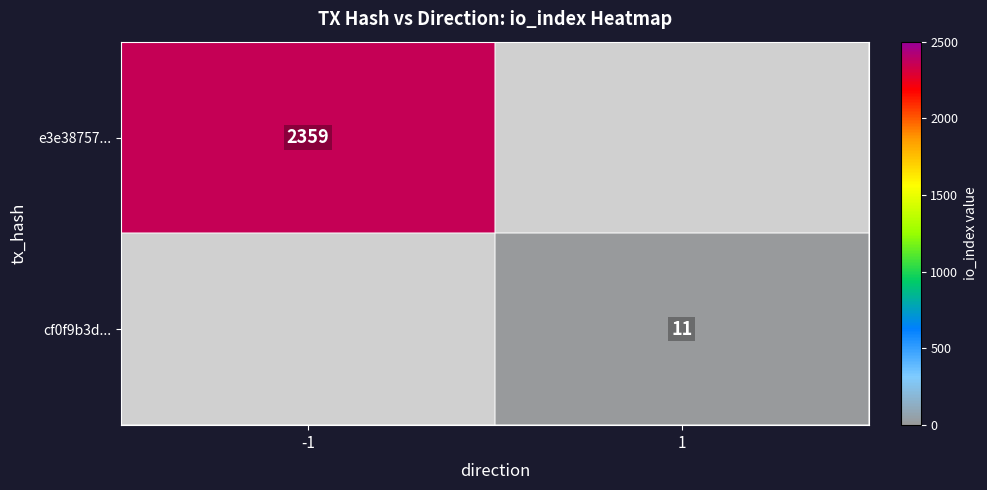

True or false: e3e38757... has a value of 4006 at -1.

False